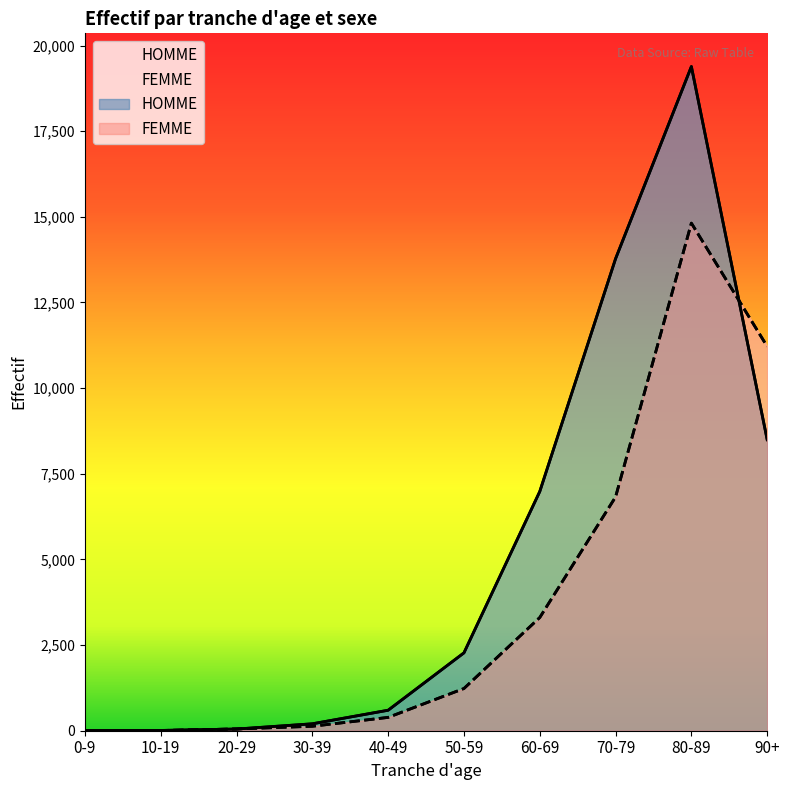

What is the sum of the FEMME values at 30-39 and 70-79?

6954